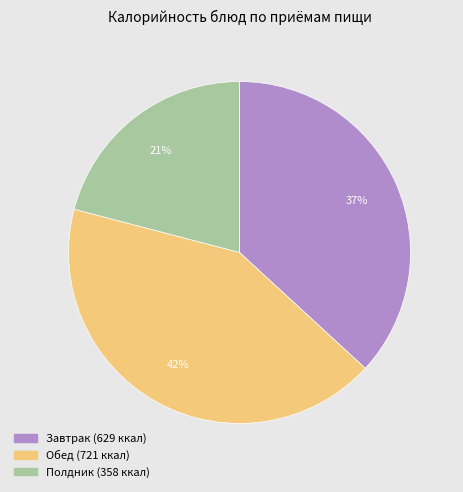

To the nearest percent, what is the average slice percentage?

33%